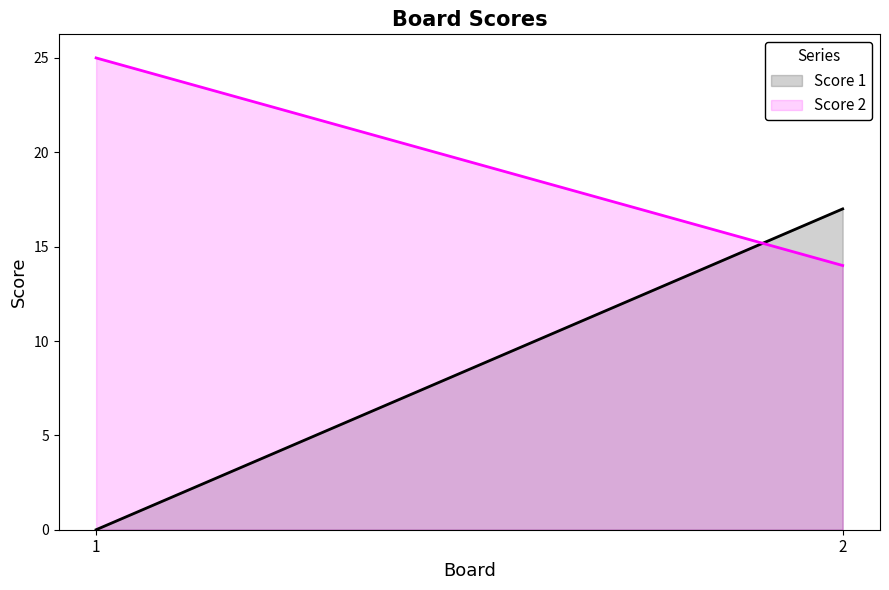

What are all the series names shown in the legend?

Score 1, Score 2